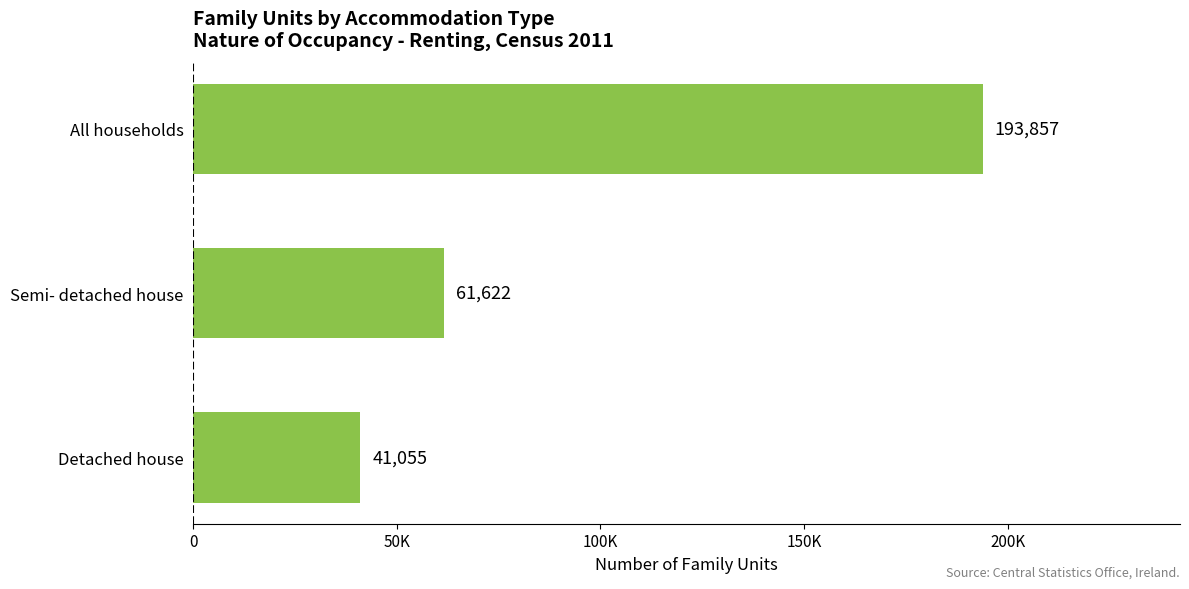

What is the average value?

98845